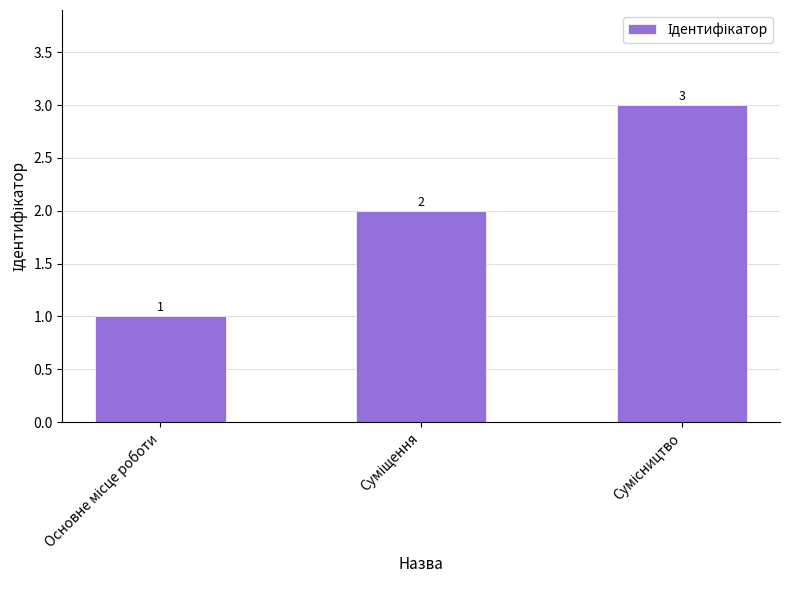

What is the greatest value displayed?

3